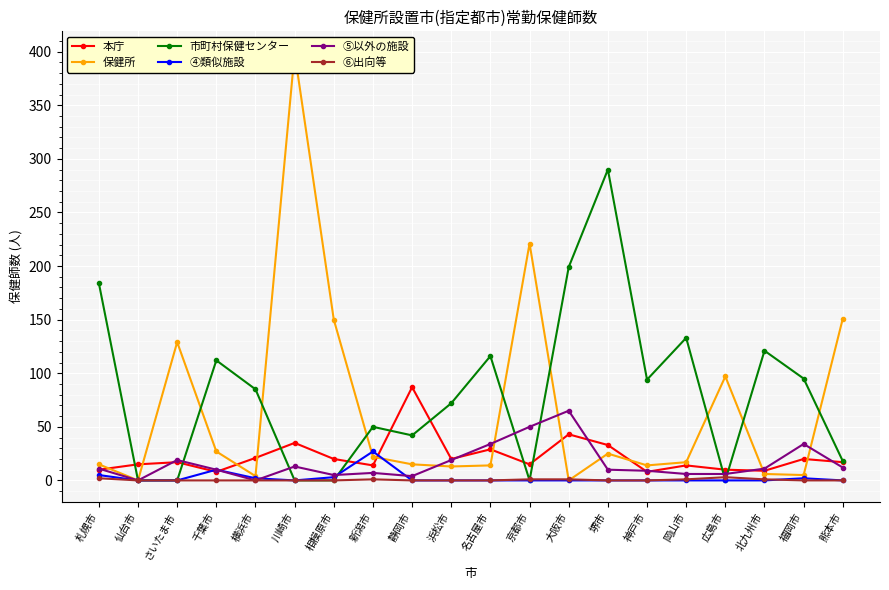

The value of 本庁 at 岡山市 is 14. True or false?

True